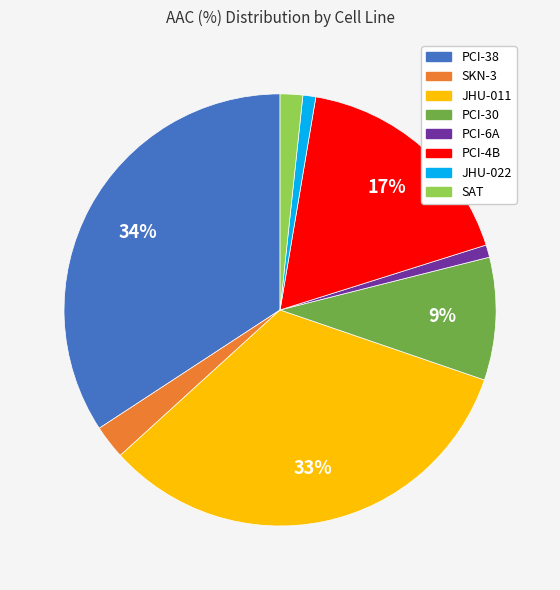

The PCI-6A slice represents 7% of the pie. True or false?

False